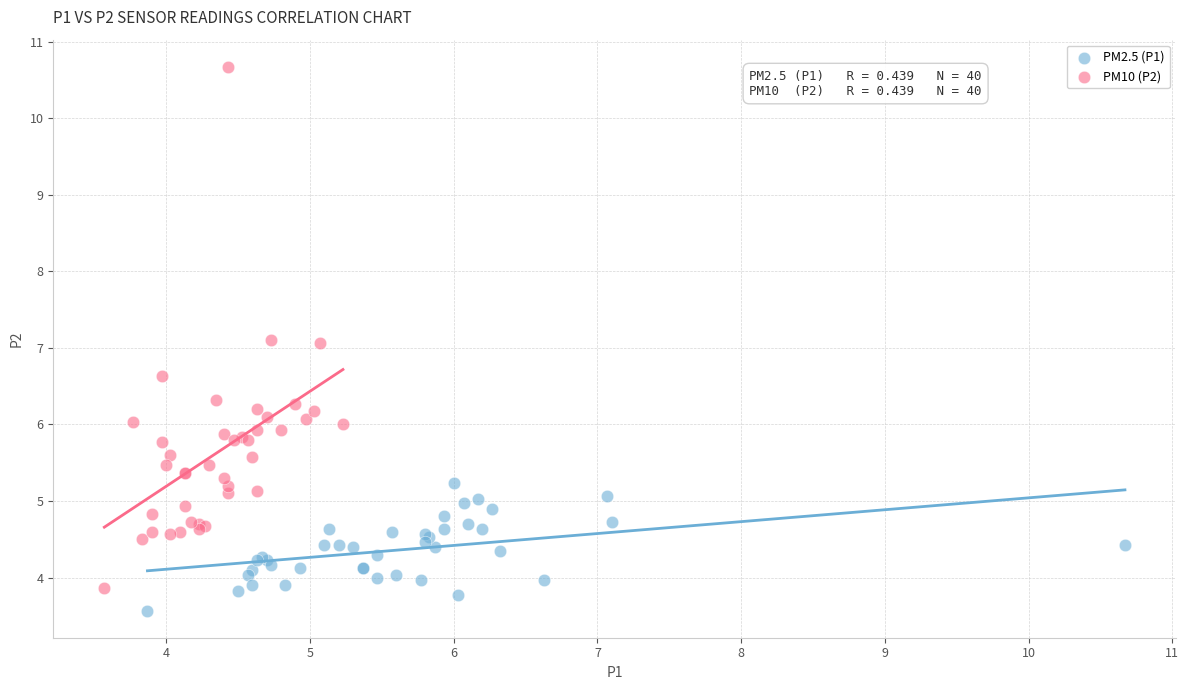

Which series has the widest spread of Y values?

PM10 (P2)